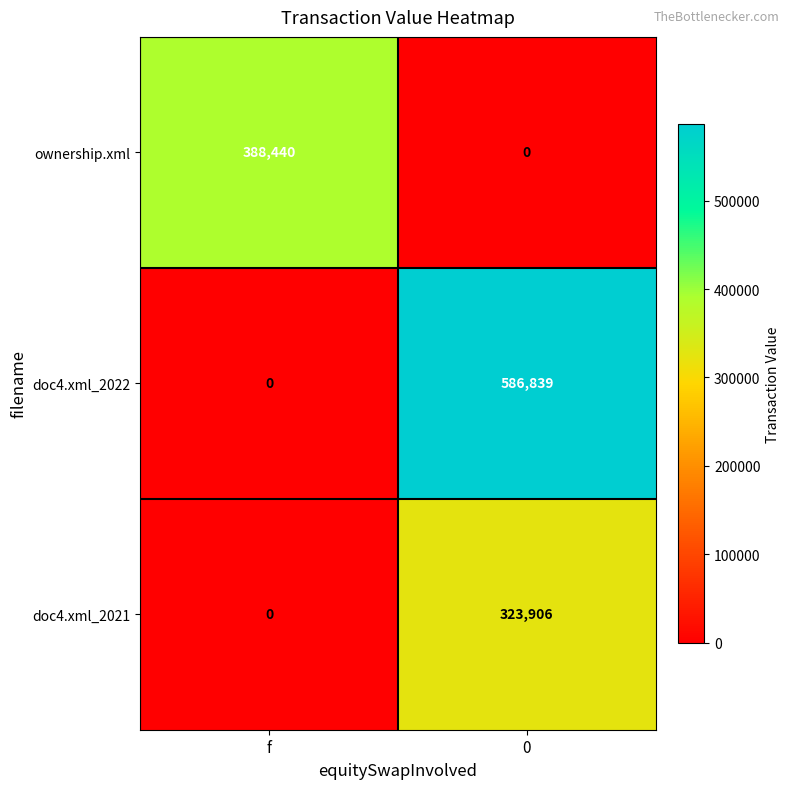

Count the number of categories in the chart.

2